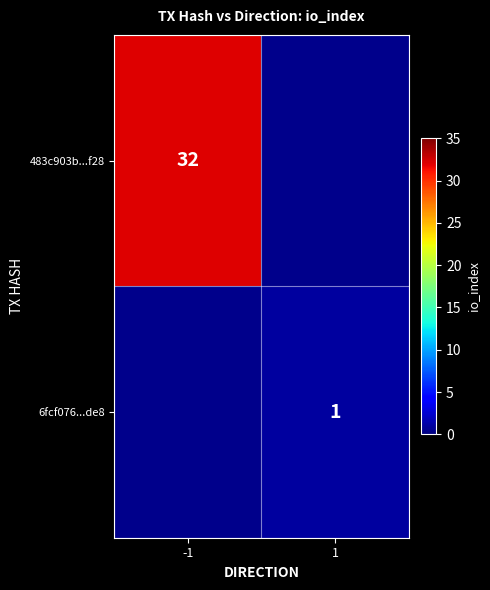

The value of 6fcf076...de8 at 1 is 1. True or false?

True